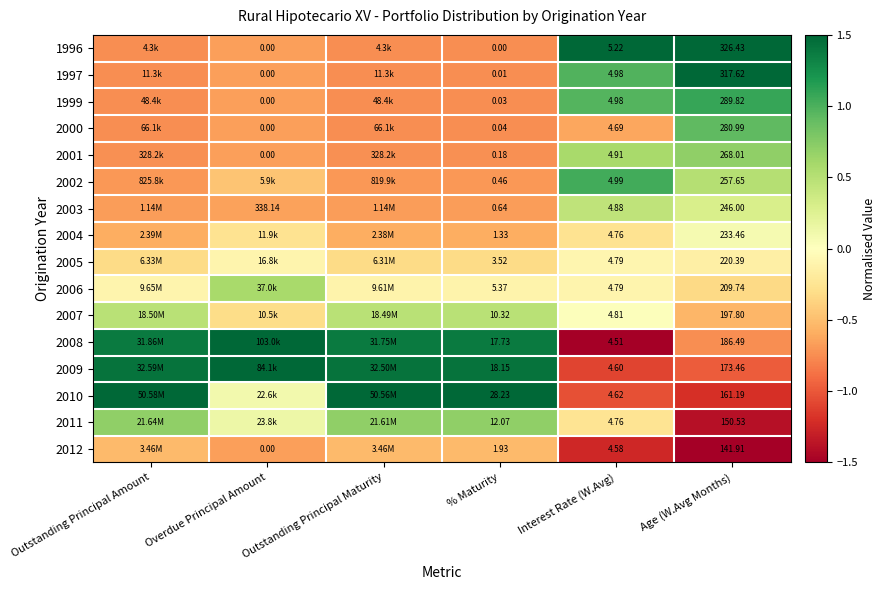

Is the value of 2009 at Interest Rate (W.Avg) greater than the value of 1999 at Overdue Principal Amount?

Yes